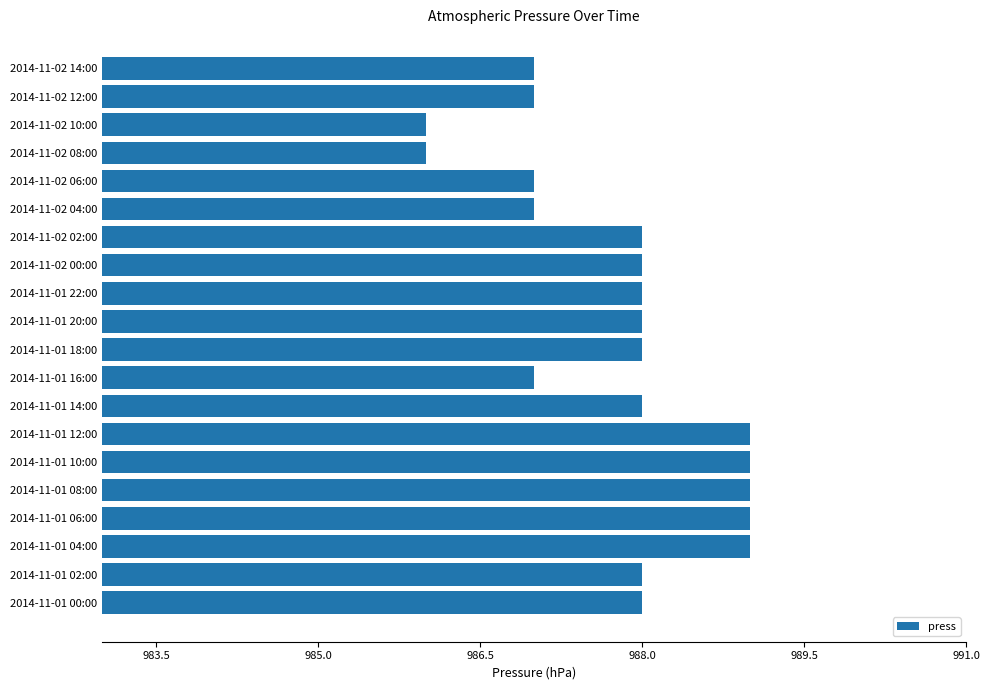

What is the difference between the maximum and second lowest values?

3